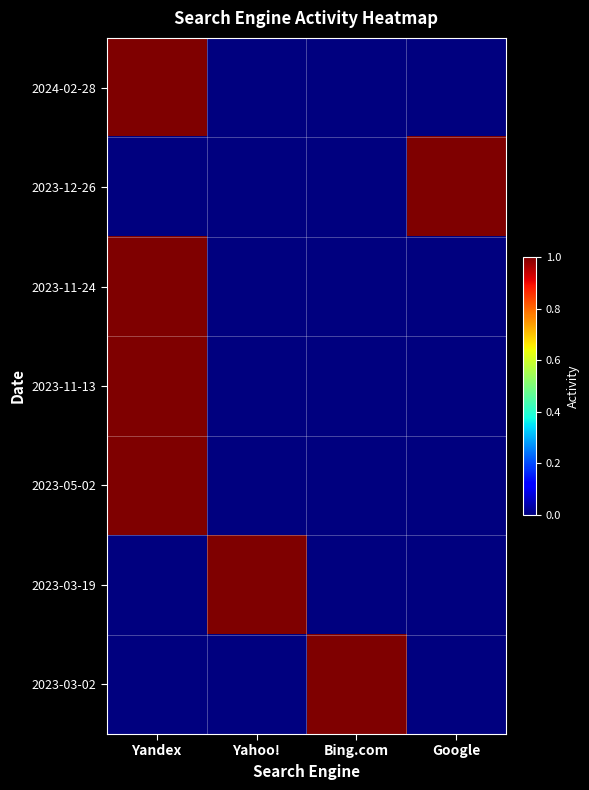

What is the difference between the highest and lowest values at Yahoo!?

1